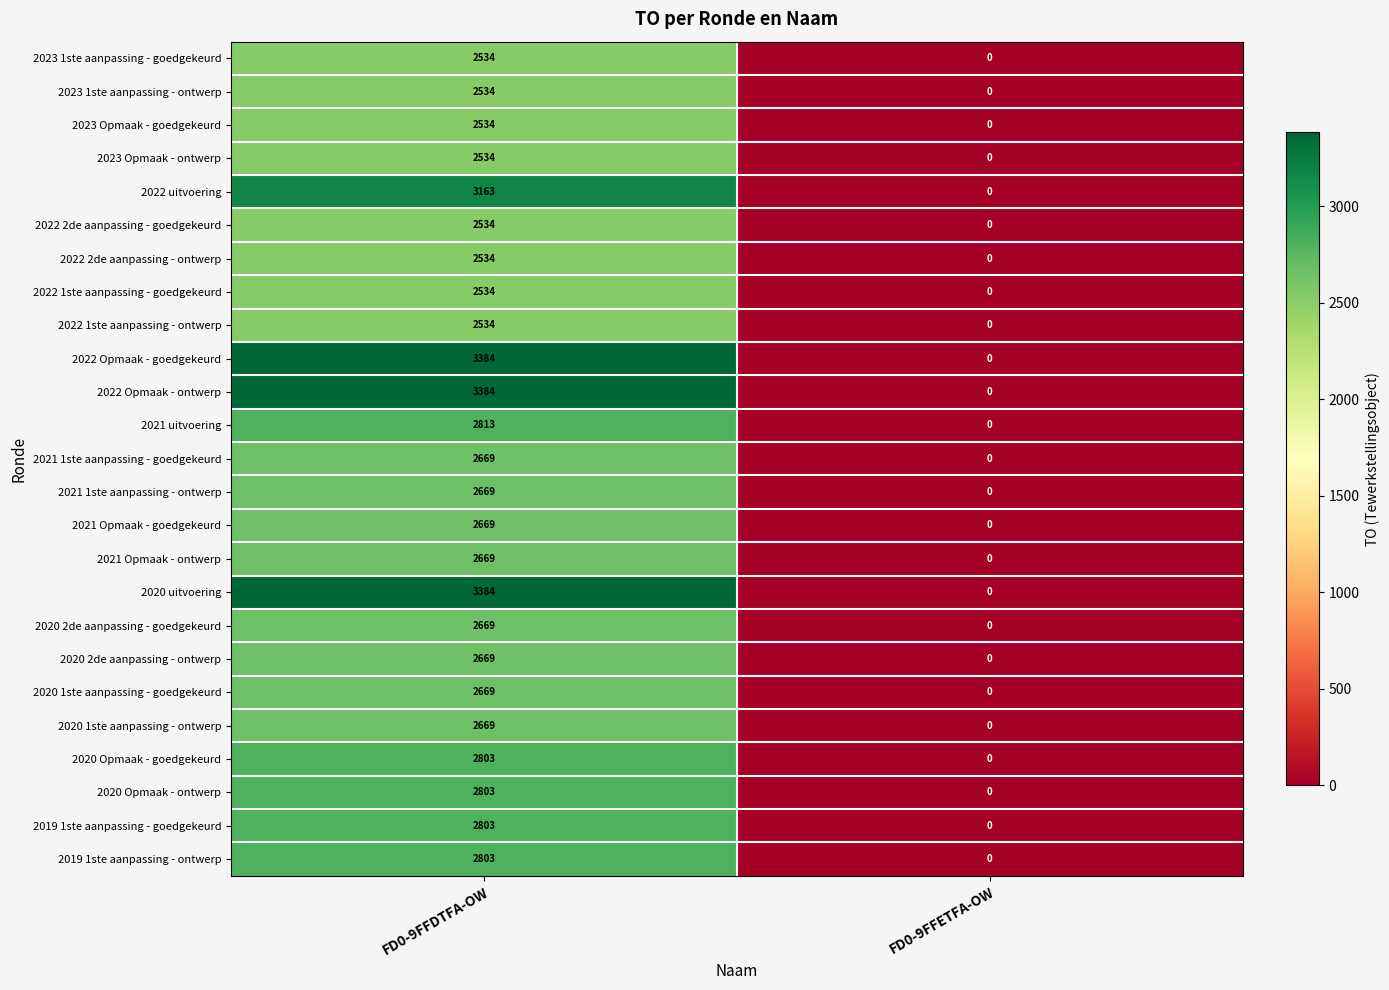

At which label is 2021 Opmaak - ontwerp closest to 1334?

FD0-9FFETFA-OW